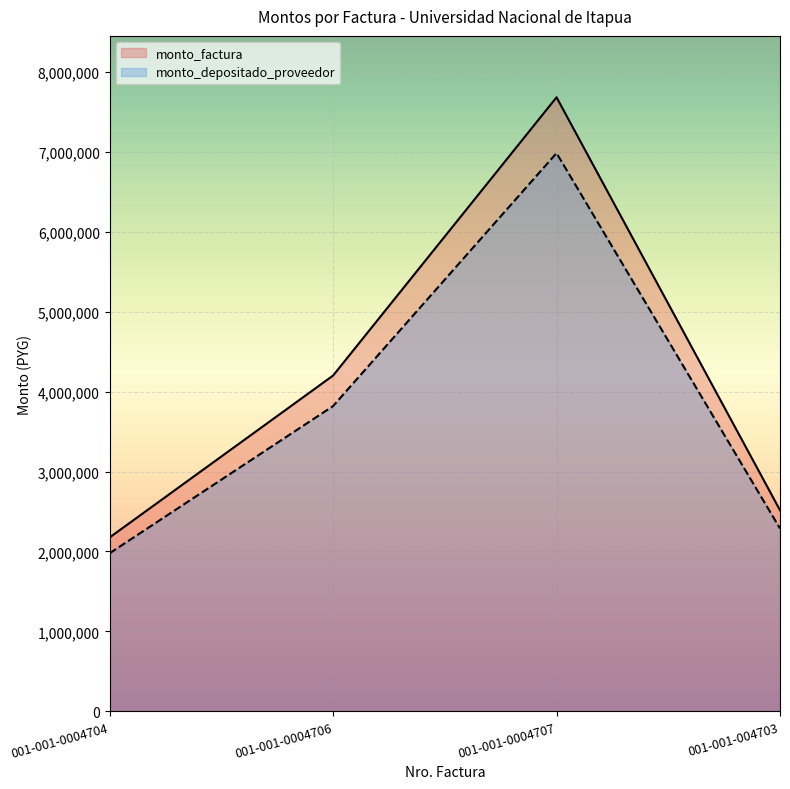

Where does the monto_factura series first go above 4200000?

001-001-0004707